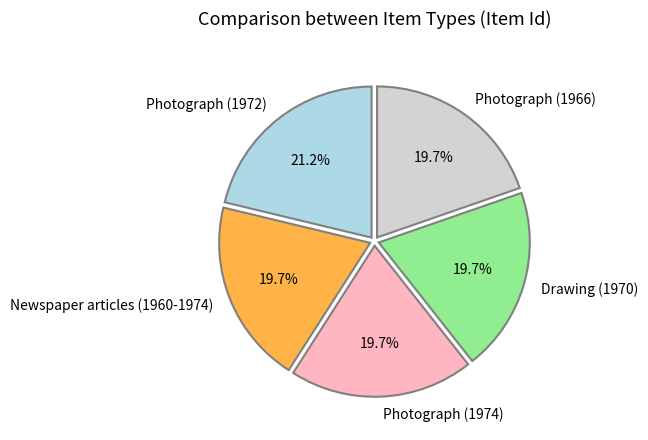

What is the ratio of the value at Photograph (1972) to the value at Photograph (1966)?

1.1